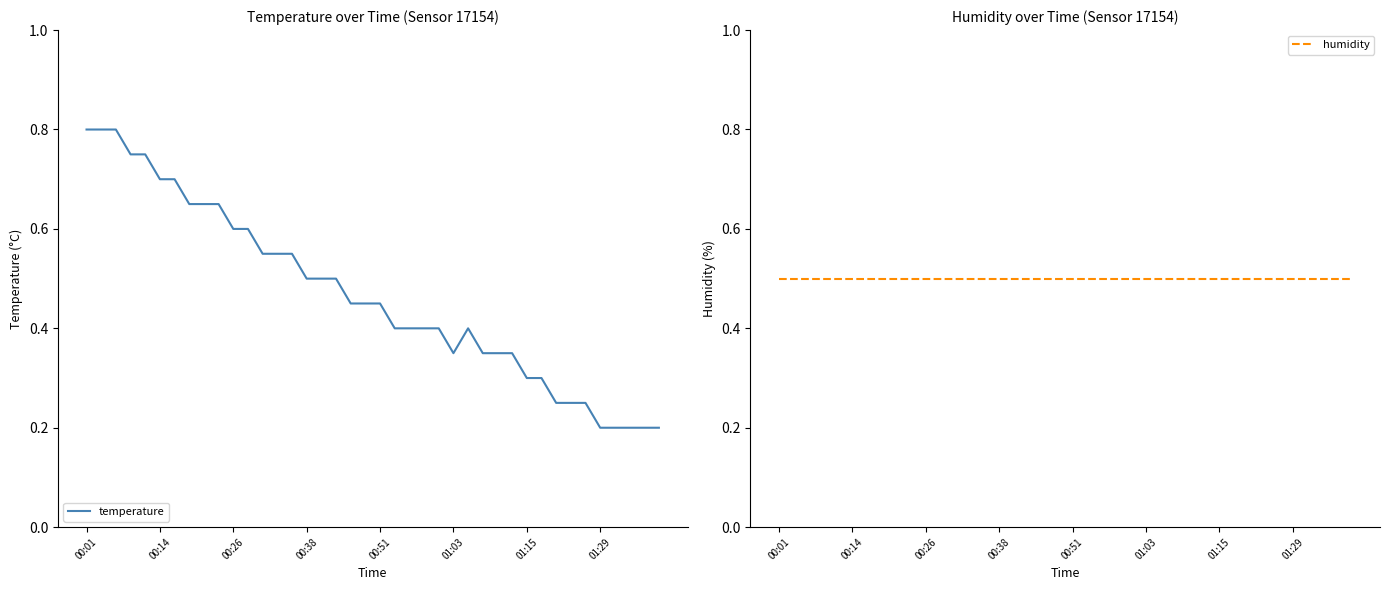

Which category has the highest value in the humidity series?

00:01